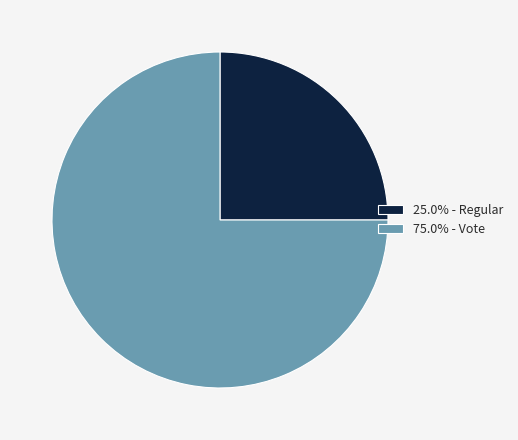

Does any single category account for the majority?

Yes